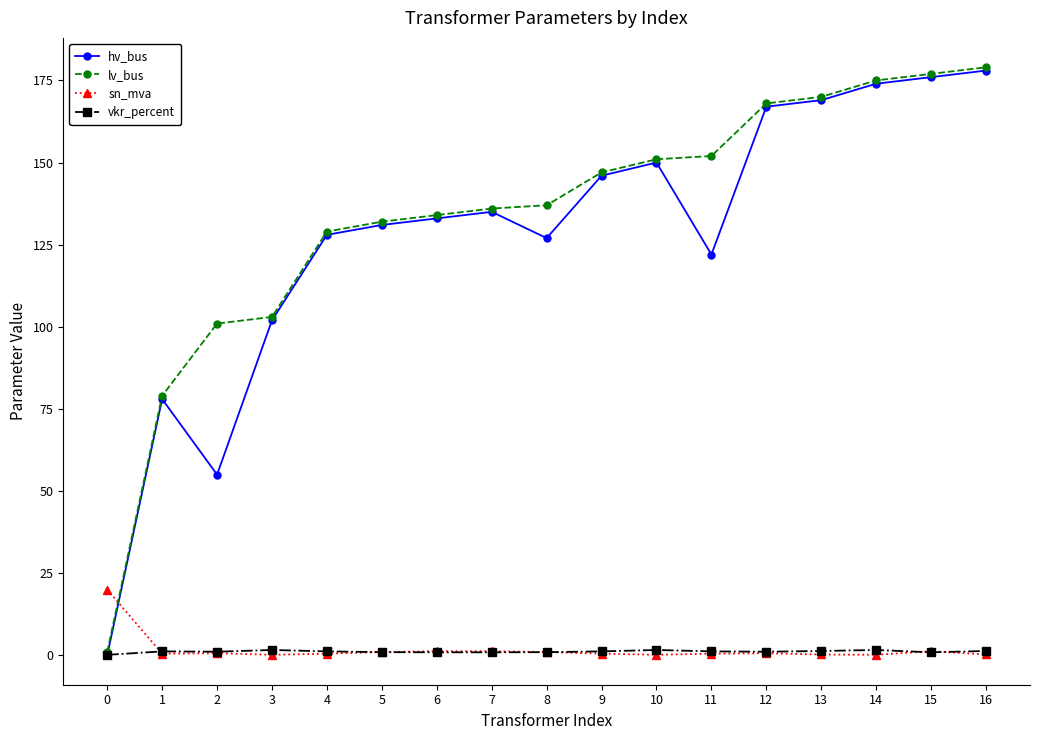

How many intersections are there between lv_bus and sn_mva?

1